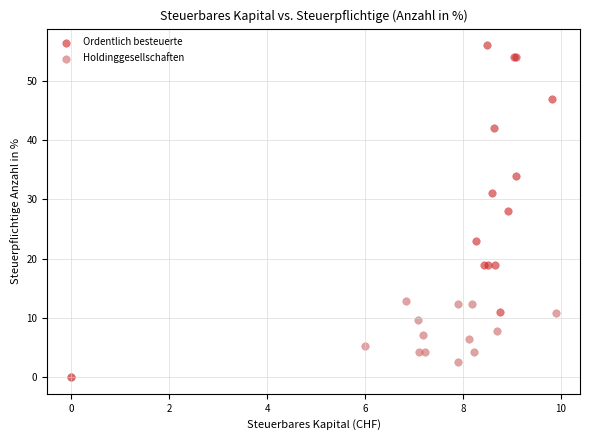

What are all the series names shown in the legend?

Ordentlich besteuerte, Holdinggesellschaften